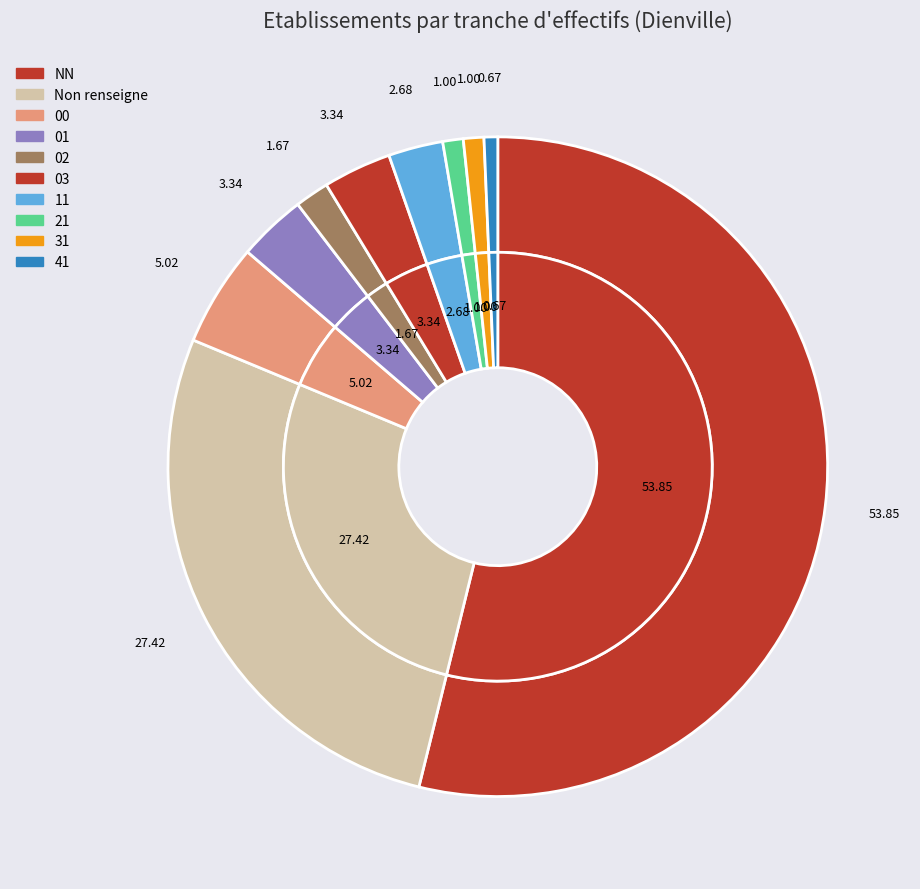

What percentage is the 31 slice, to the nearest percent?

1%